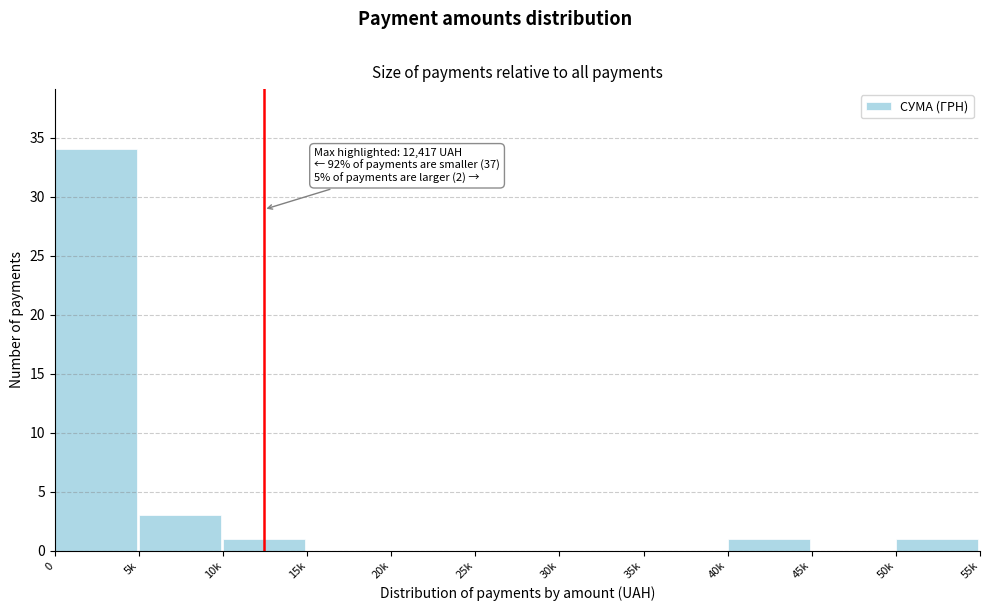

Reading left to right, list all the values displayed in this chart.

0=34	5k=3	10k=1	15k=0	20k=0	25k=0	30k=0	35k=0	40k=1	45k=0	50k=1